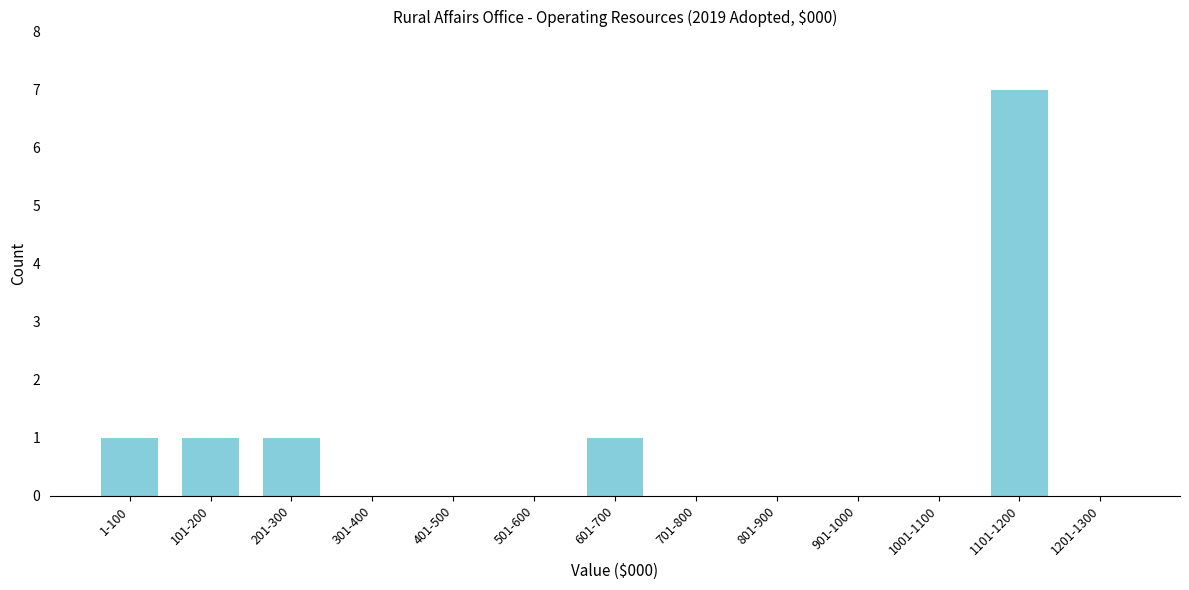

Reading left to right, extract all data points from this chart.

1-100=1	101-200=1	201-300=1	301-400=0	401-500=0	501-600=0	601-700=1	701-800=0	801-900=0	901-1000=0	1001-1100=0	1101-1200=7	1201-1300=0